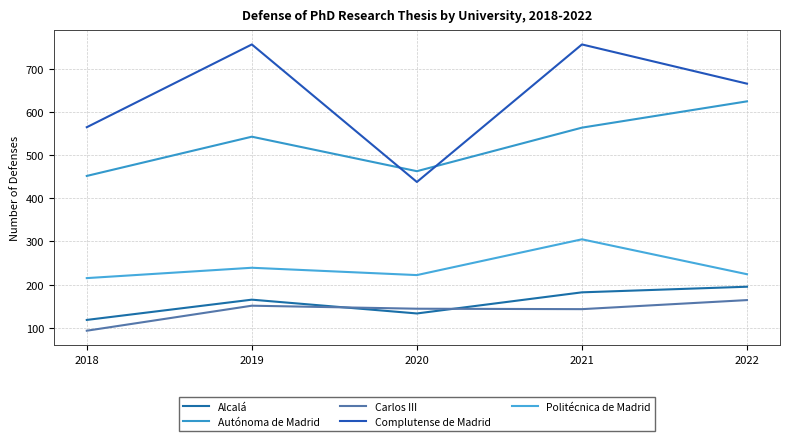

What is the maximum value for Complutense de Madrid?

757